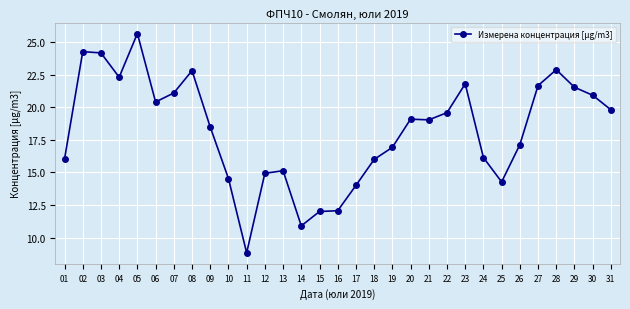

True or false: the data shows 21.8 at 23.

True